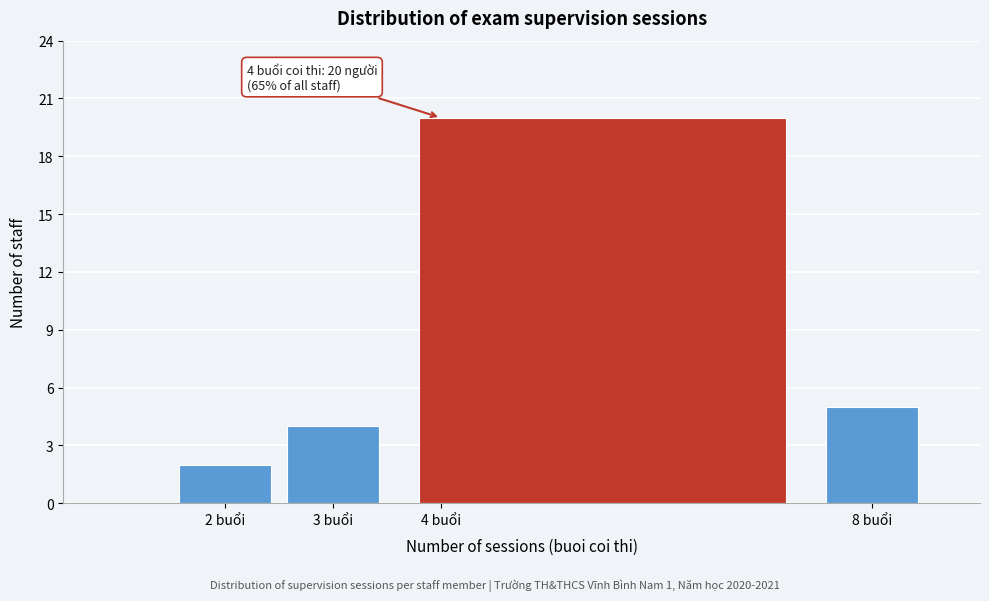

Which range on the x-axis has the tallest bar?

3.5 to 7.5